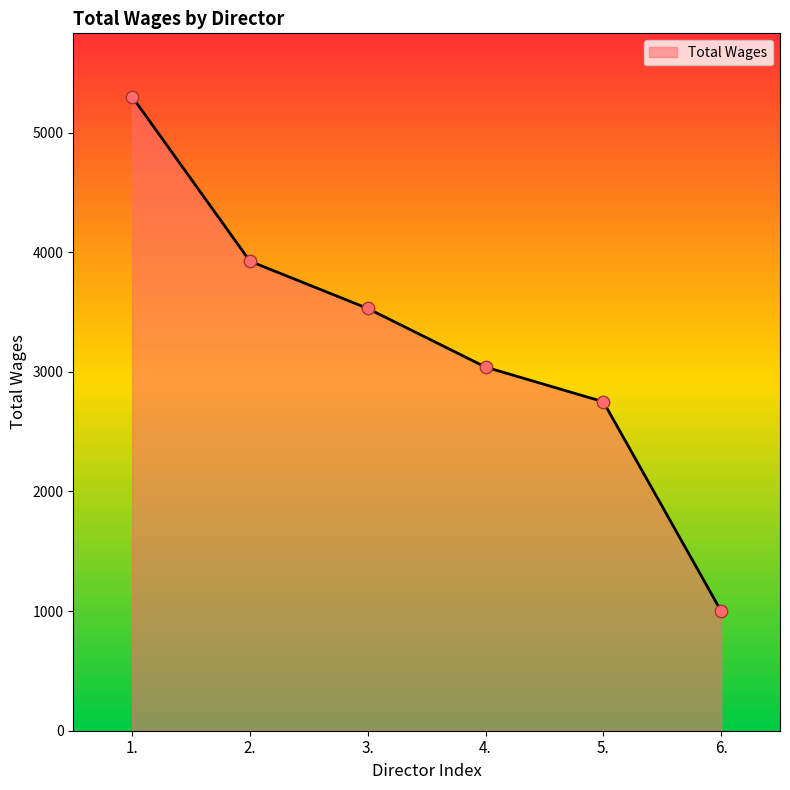

What is the change in value from 3. to 5.?

-780